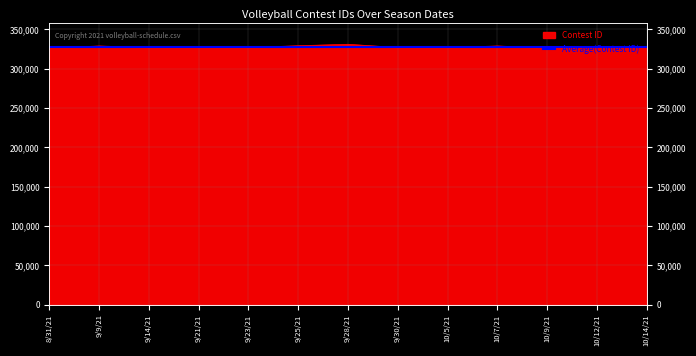

What is the sum of all values?

4258250